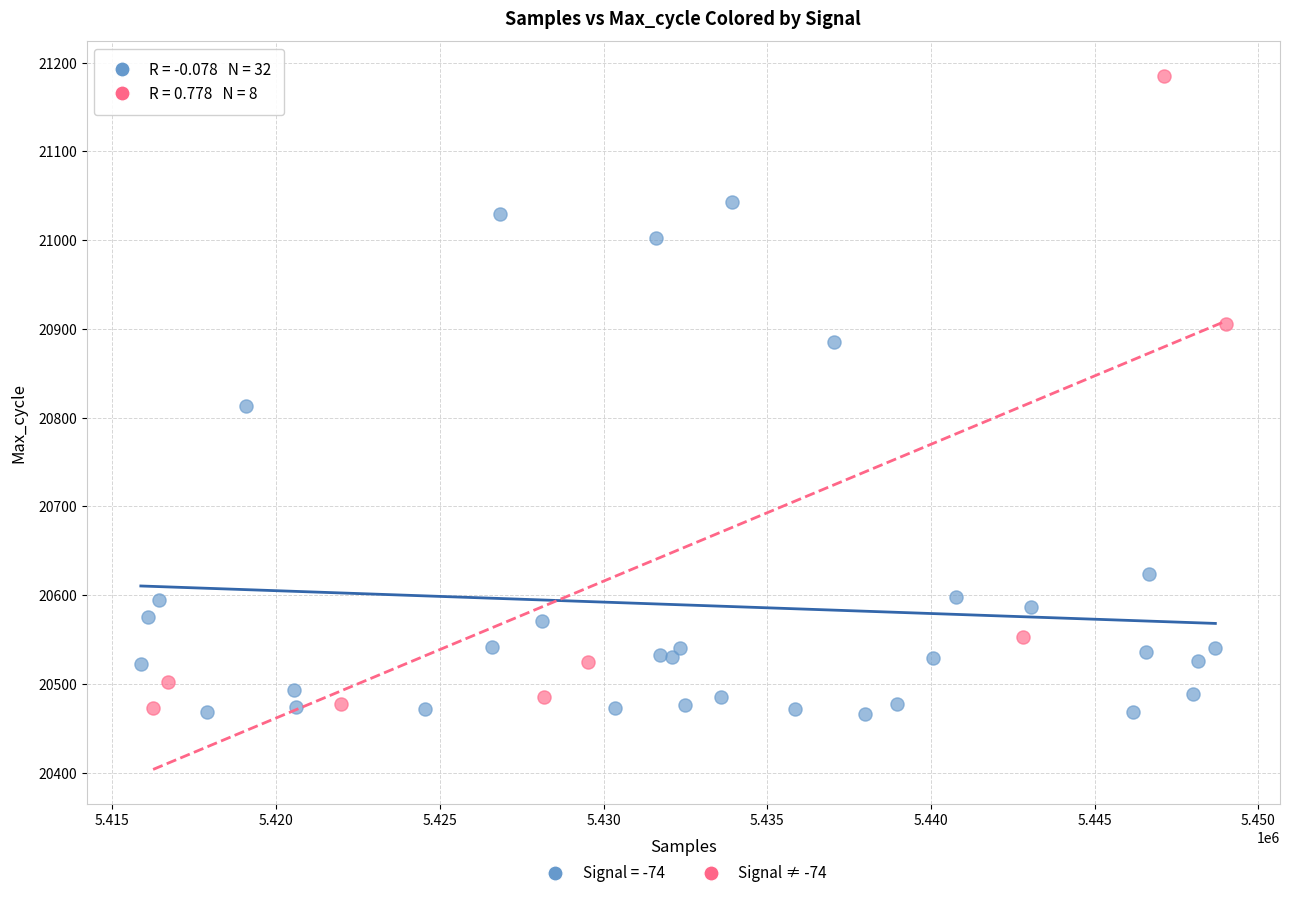

Which series contains the highest Y value?

Signal ≠ -74